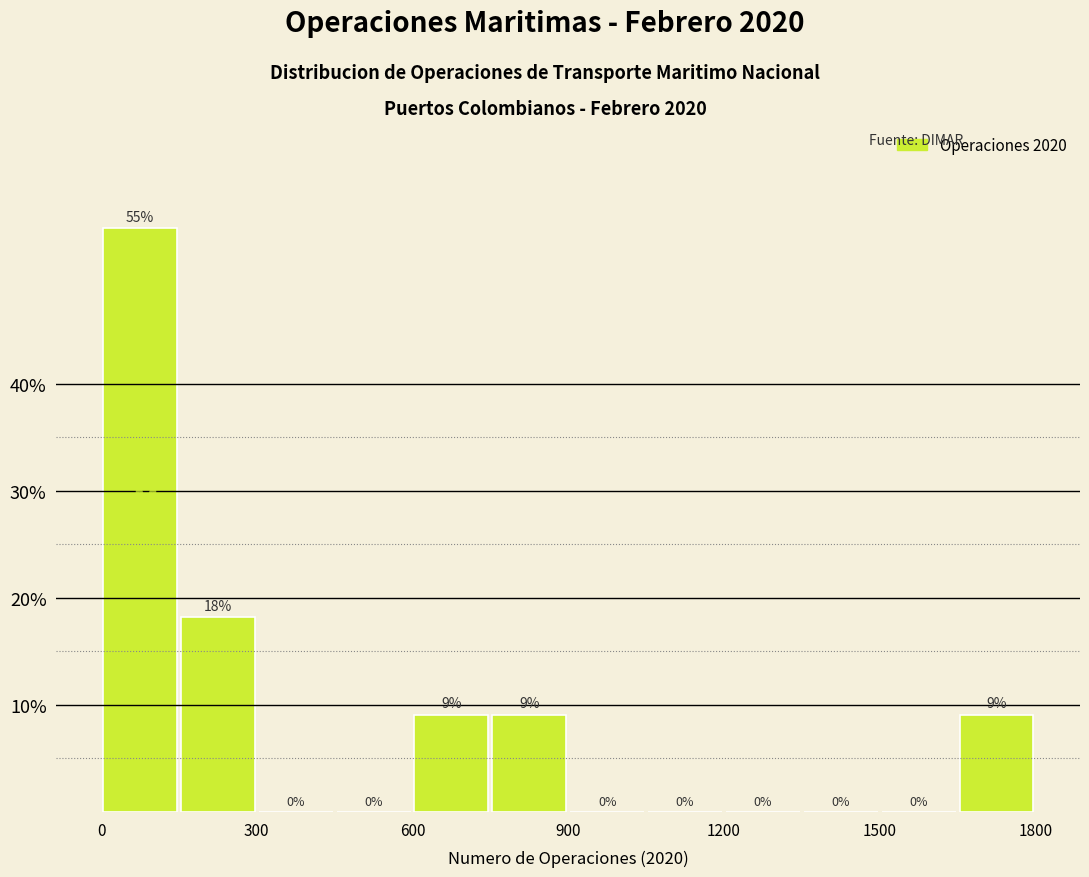

Around what value on the x-axis is the tallest bar? Give the approximate position of its centre, as read against the axis.

100